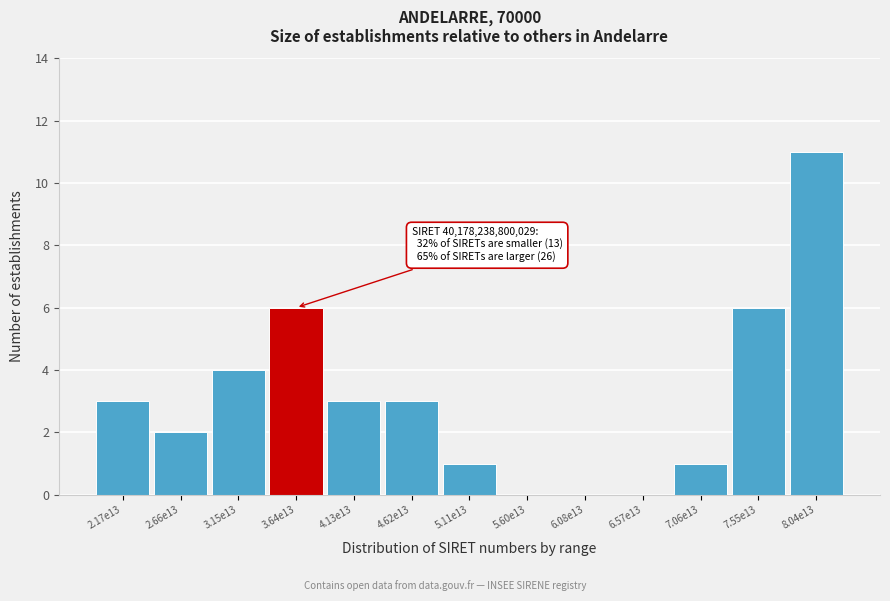

Reading left to right, transcribe all the data shown in this chart.

2.17e13=3	2.66e13=2	3.15e13=4	3.64e13=6	4.13e13=3	4.62e13=3	5.11e13=1	5.60e13=0	6.08e13=0	6.57e13=0	7.06e13=1	7.55e13=6	8.04e13=11